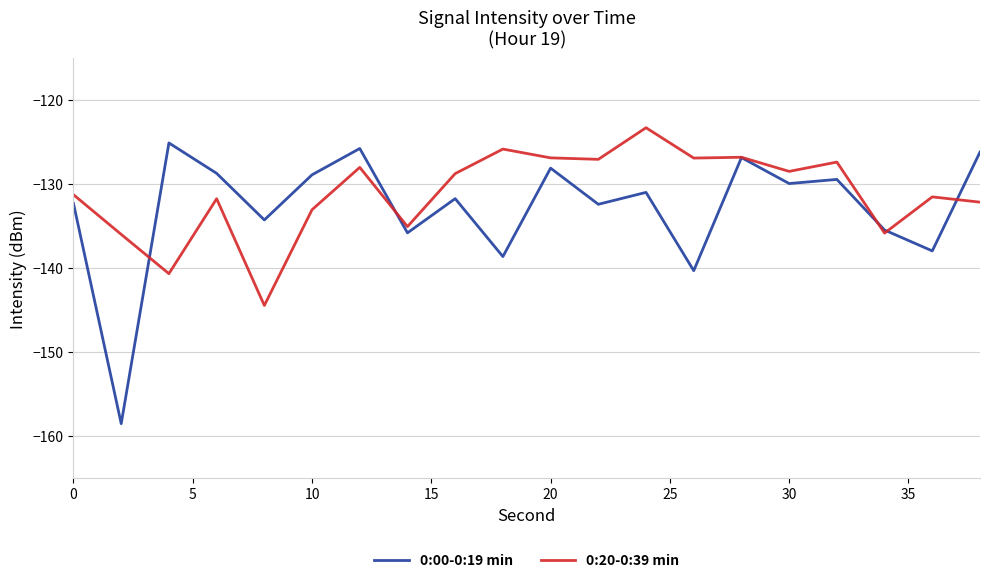

Which series has the largest range (max minus min)?

0:00-0:19 min